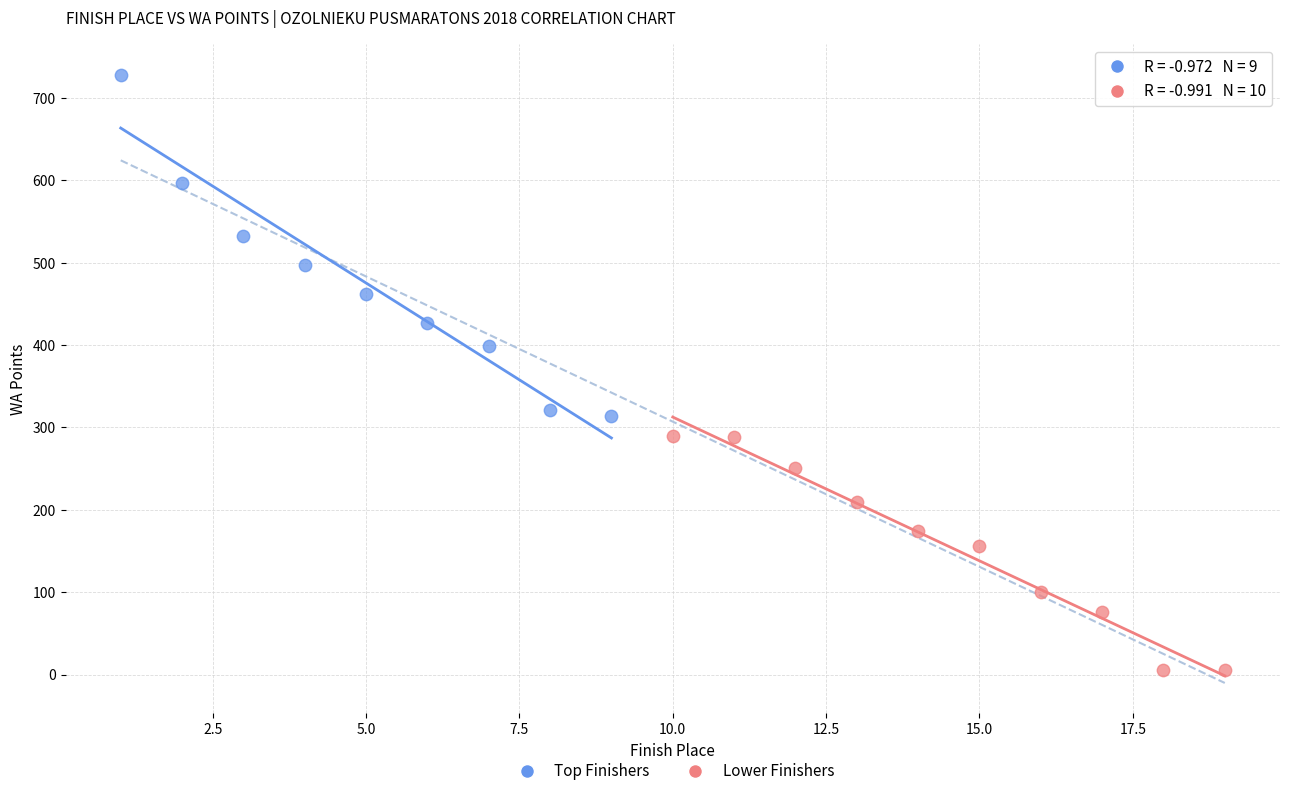

Which series reaches the minimum Y coordinate?

Lower Finishers